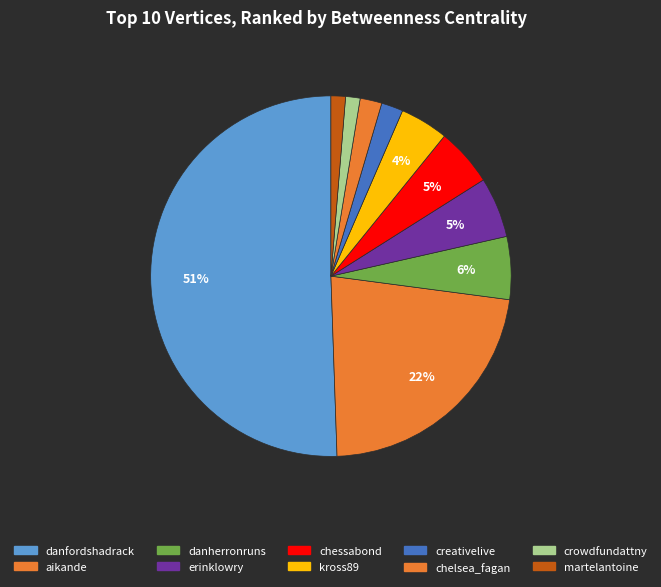

How many slices are in this pie chart?

10